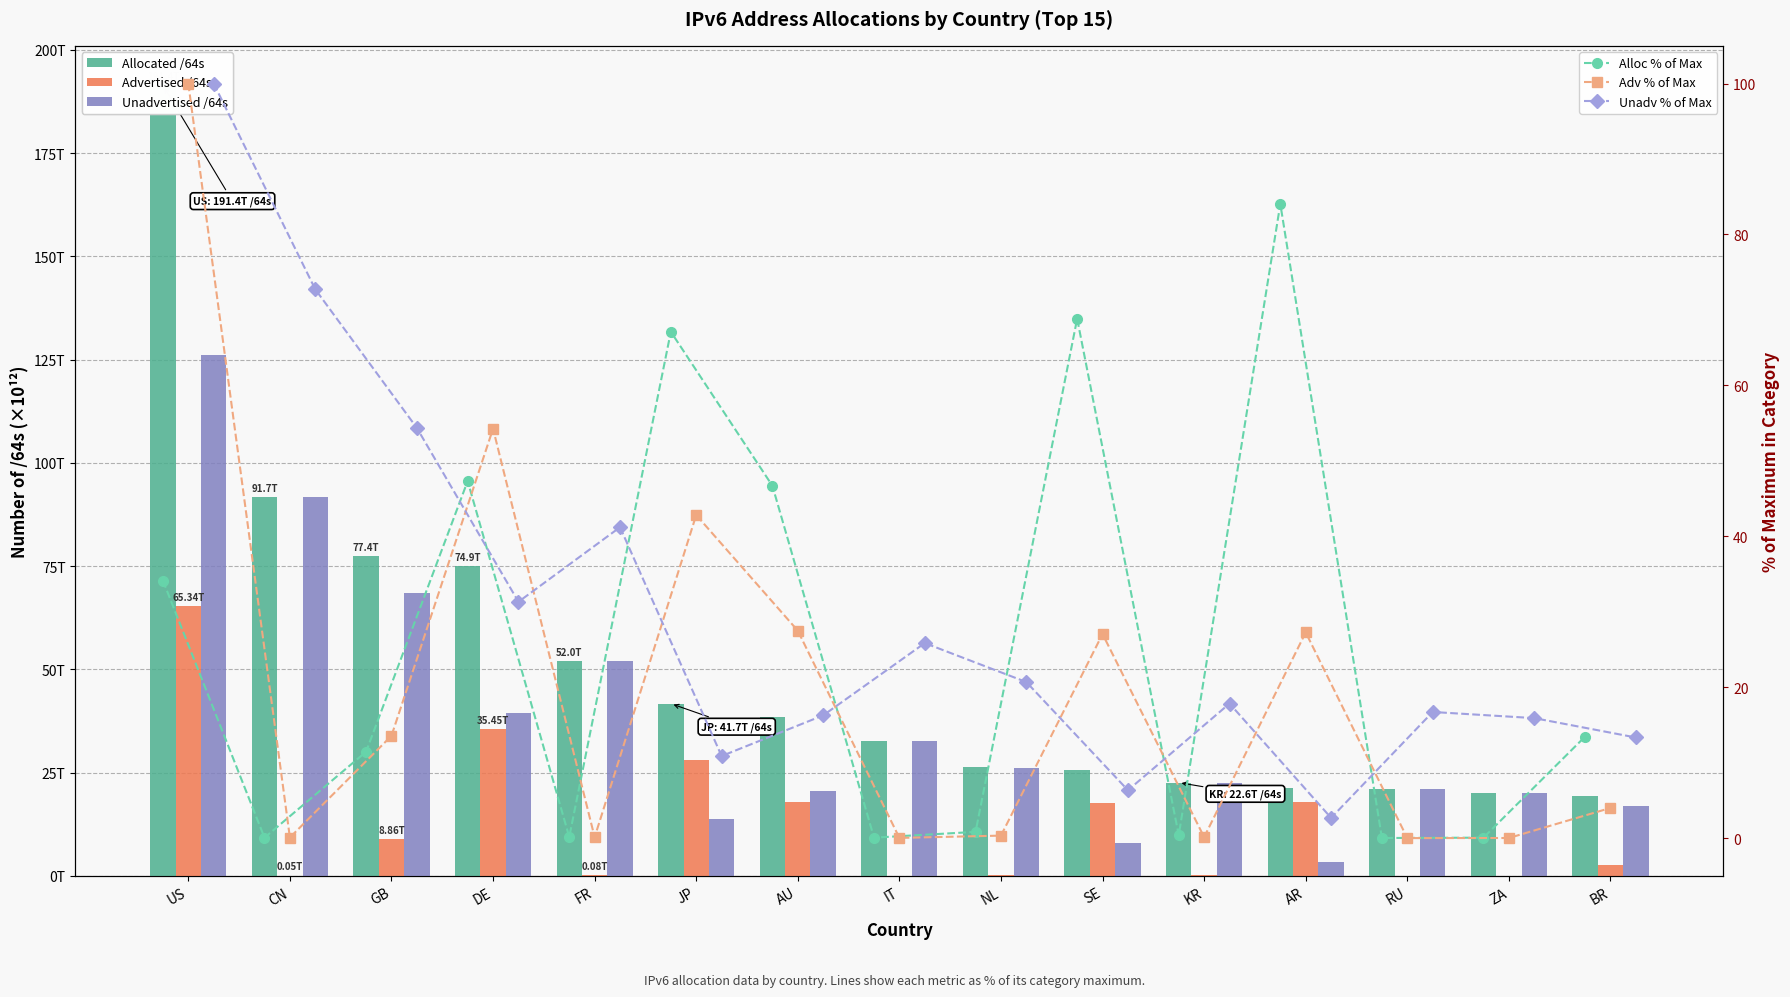

The Unadvertised % of Max series shows 6.3 at SE. True or false?

True